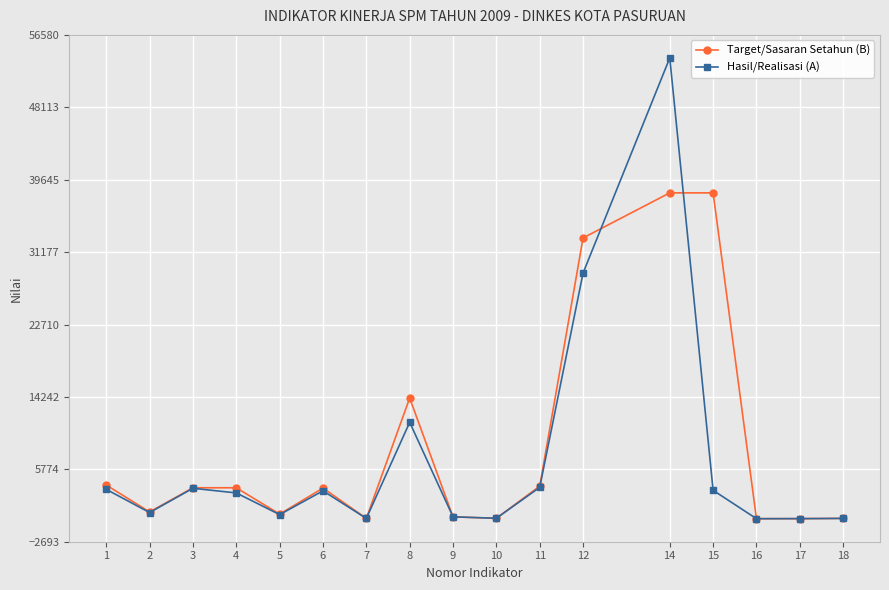

What value does the Target/Sasaran Setahun (B) series have at 18?

34.0